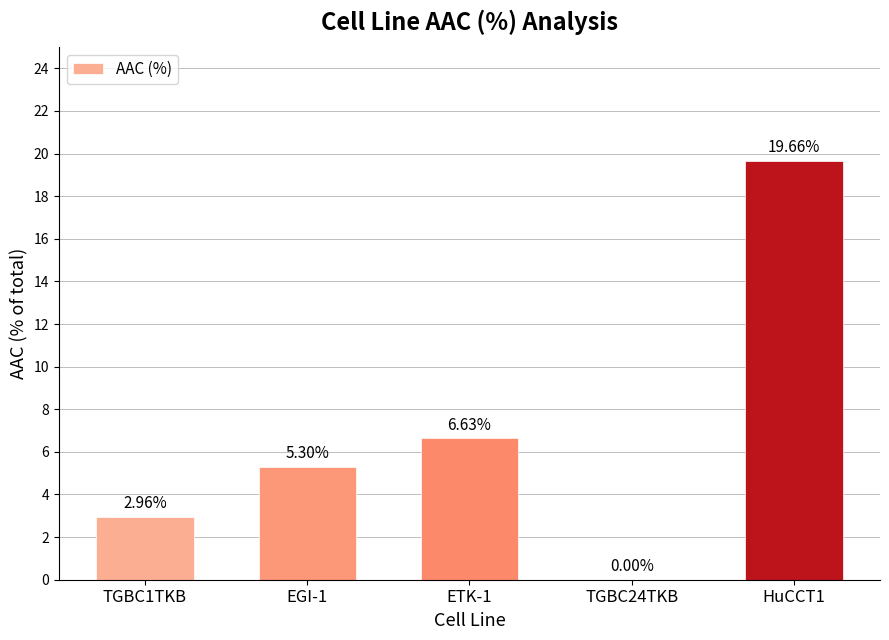

Between TGBC1TKB and HuCCT1, which is larger?

HuCCT1